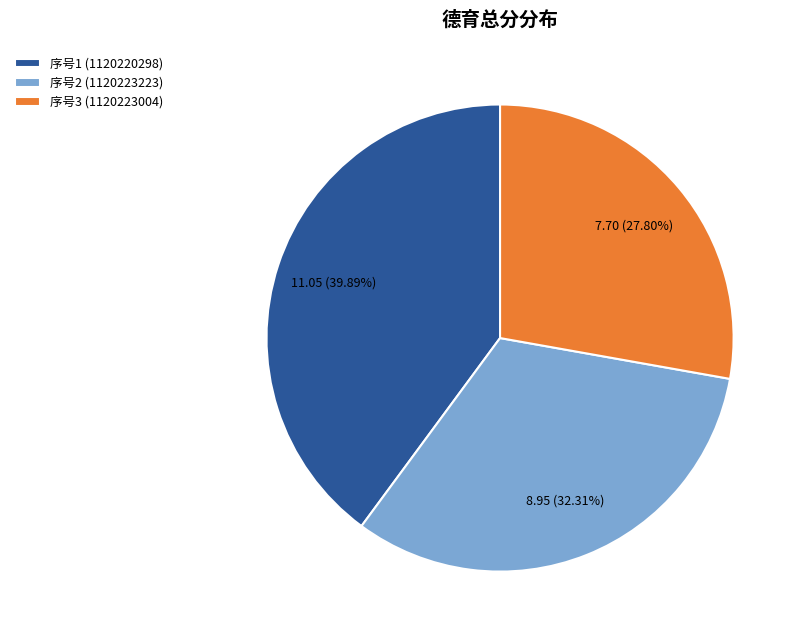

What is the ratio of the value at 序号1 (1120220298) to the value at 序号3 (1120223004)?

1.4